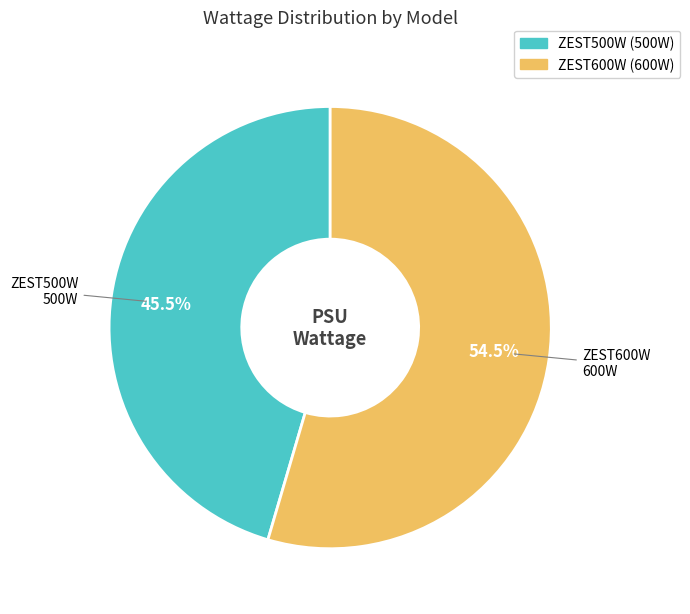

To the nearest percent, what is the difference between the largest and smallest slice percentages?

9%